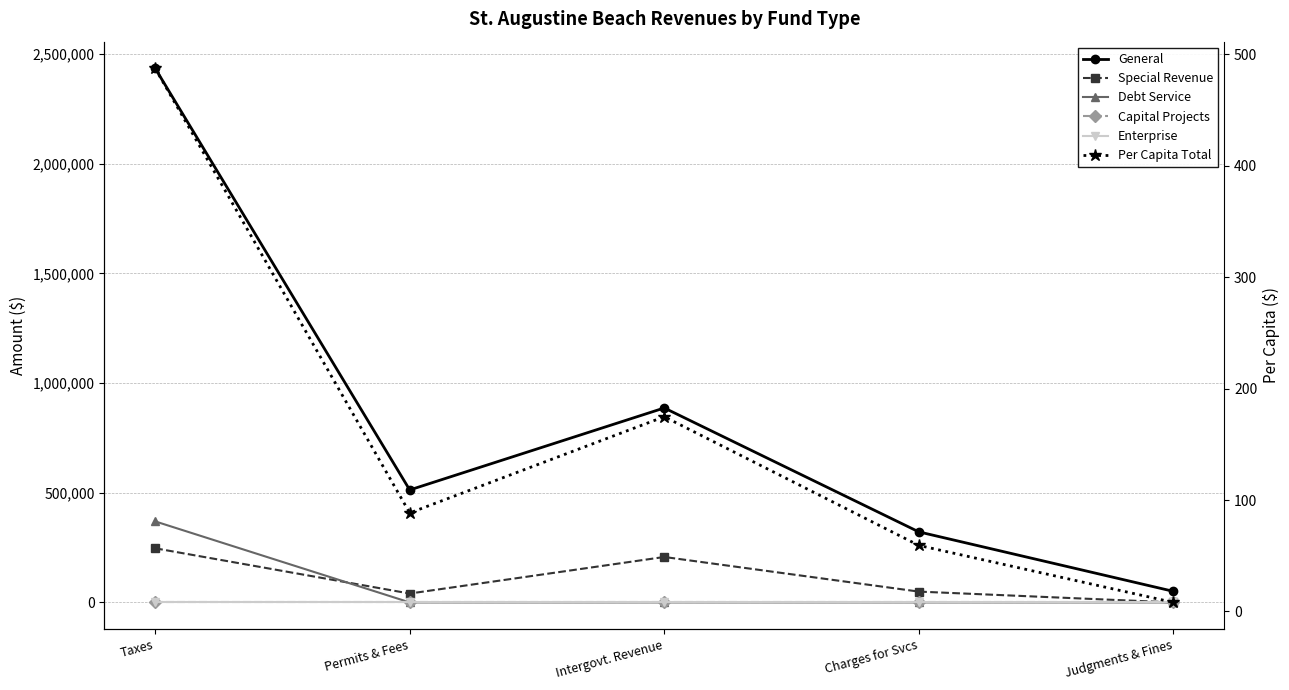

Reading right to left, transcribe all the data shown in this chart.

General: 50542.0	321553.0	886360.0	512664.0	2434211.0
Special Revenue: 0.0	49308.0	207140.0	40488.0	246713.0
Debt Service: 0.0	0.0	0.0	0.0	369315.0
Capital Projects: 0.0	0.0	0.0	0.0	0.0
Enterprise: 0.0	0.0	0.0	0.0	0.0
Per Capita Total: 8.1	59.3	174.7	88.4	487.4